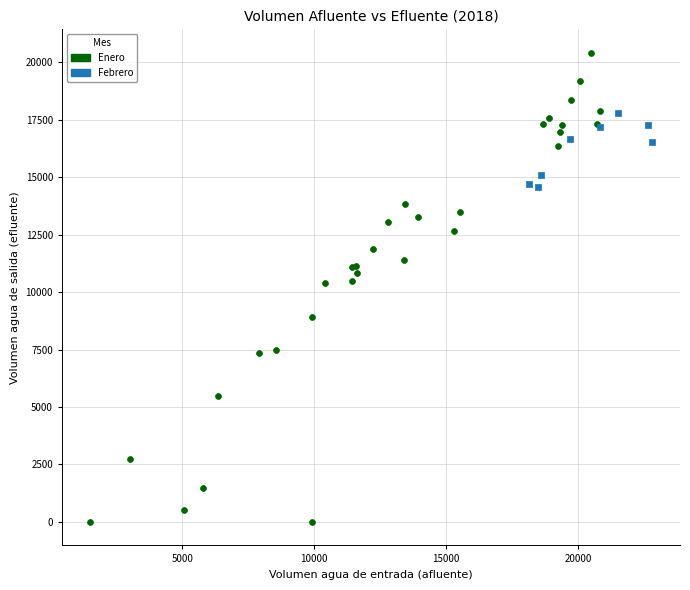

Which series reaches the minimum Y coordinate?

Enero